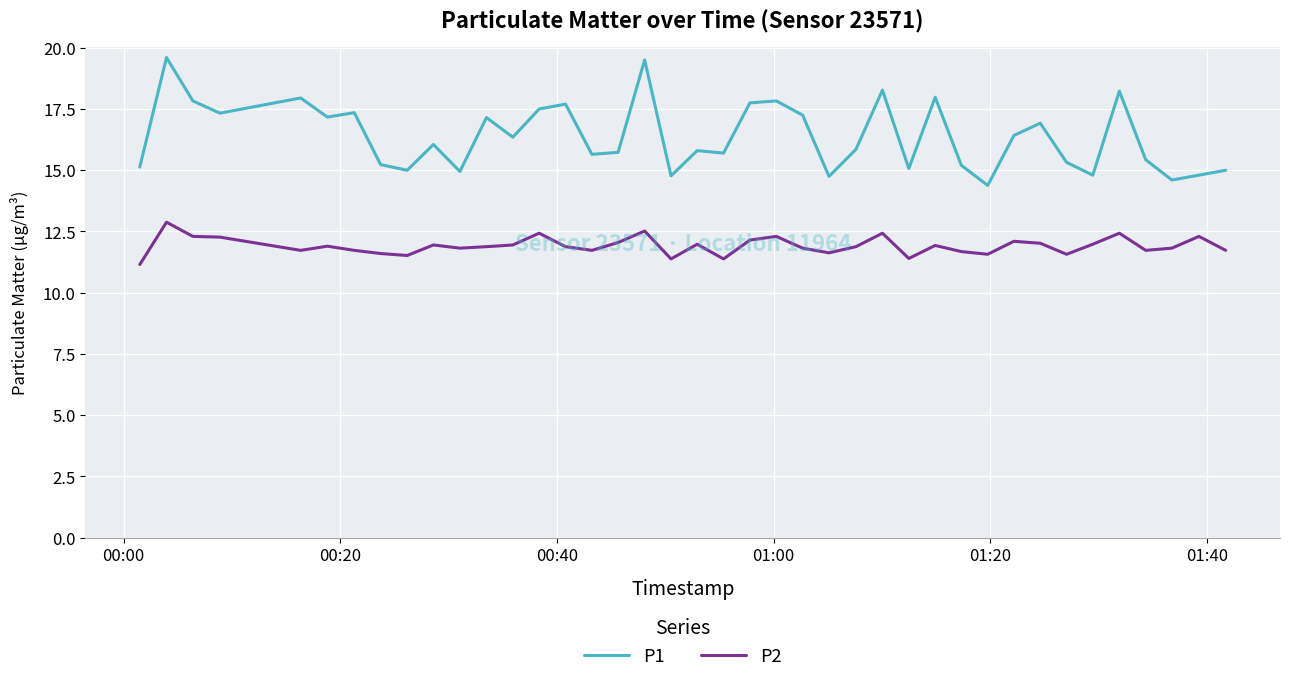

List the series in order of their peak value, highest first.

P1, P2